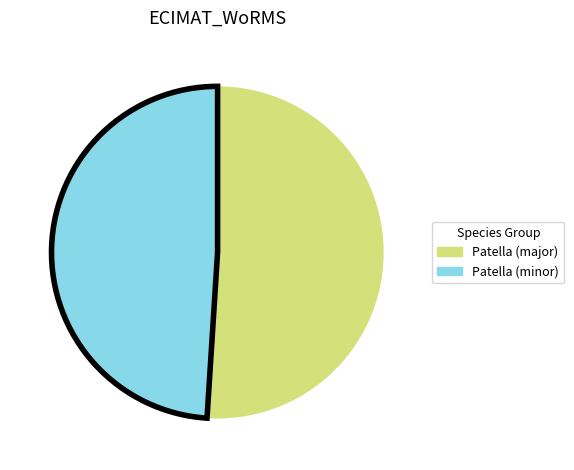

Which category has the smallest portion of the pie?

Patella (minor)